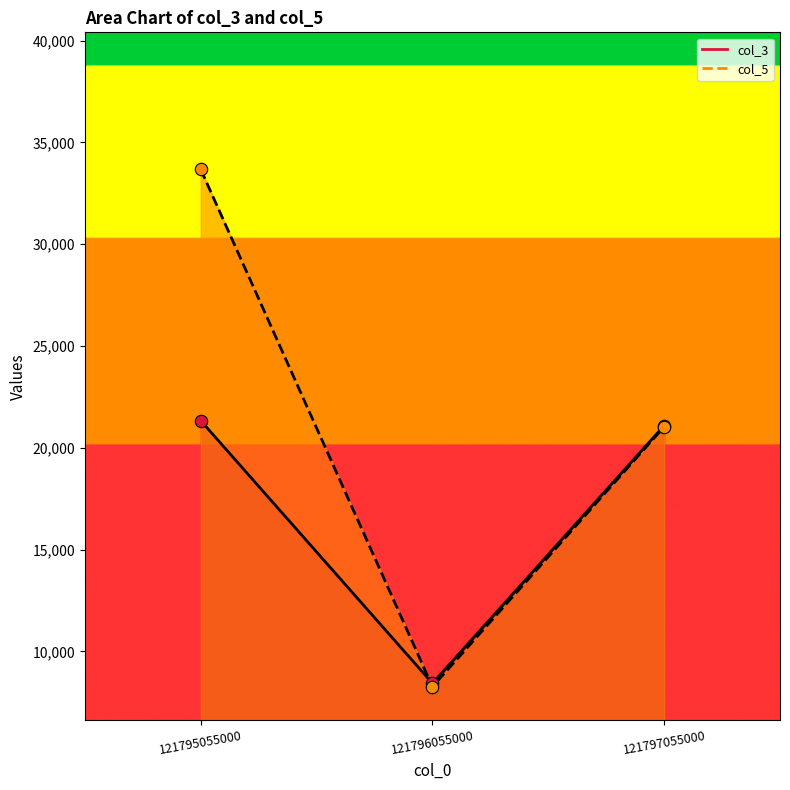

Which series reaches the minimum Y coordinate?

col_5